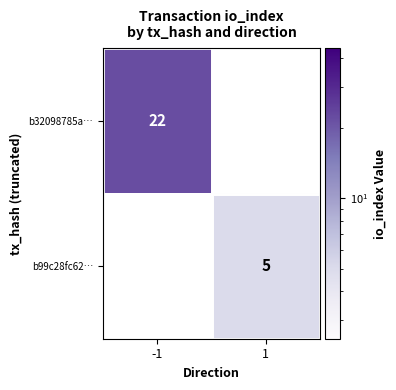

Is it true that b99c28fc62… equals 5 at 1?

True